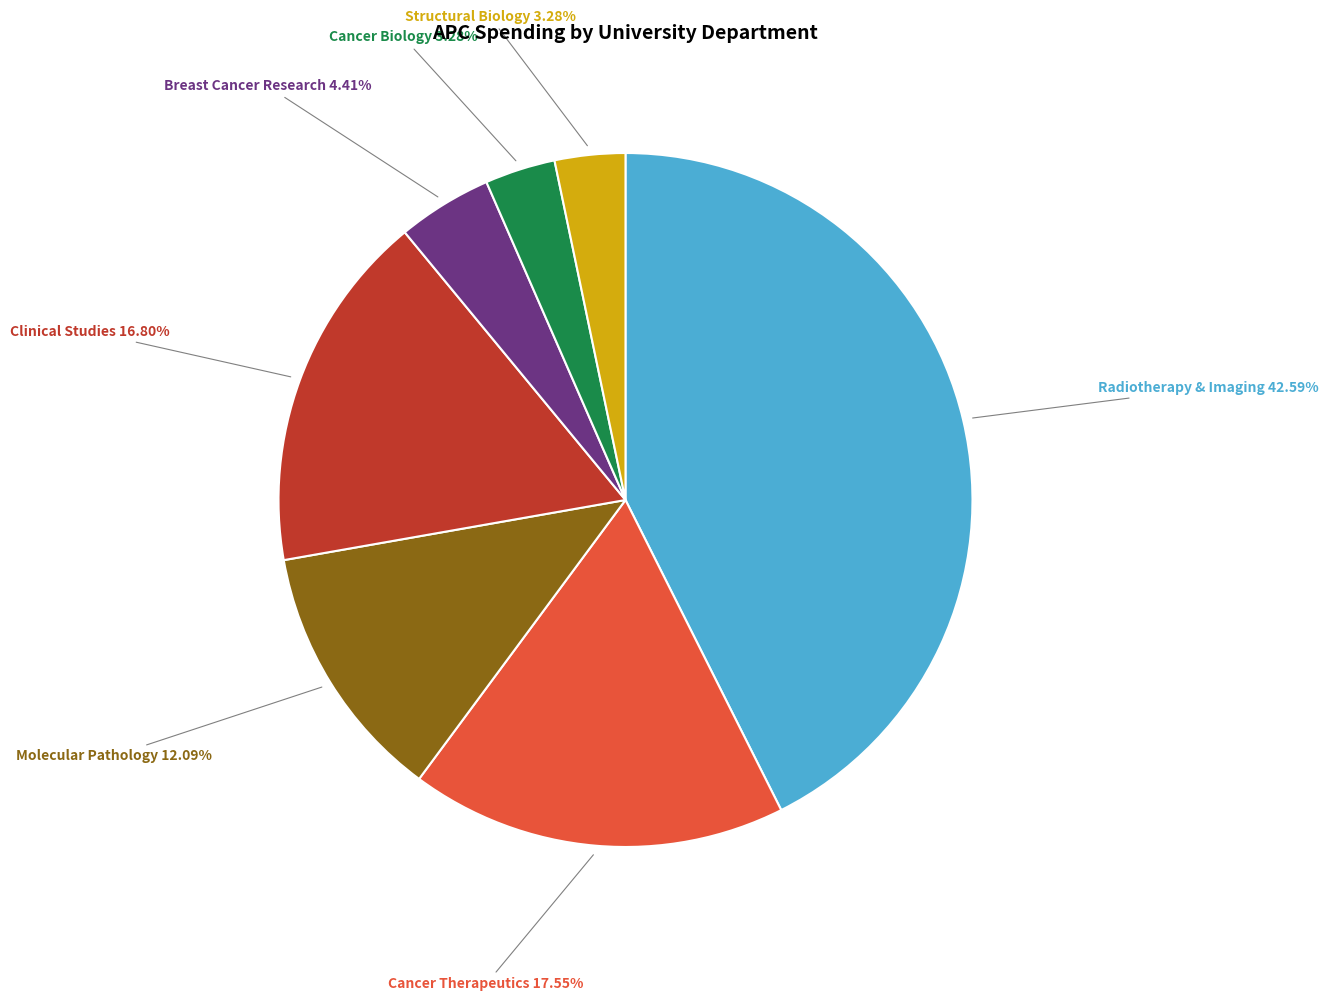

Is there any slice that represents more than half of the pie?

No